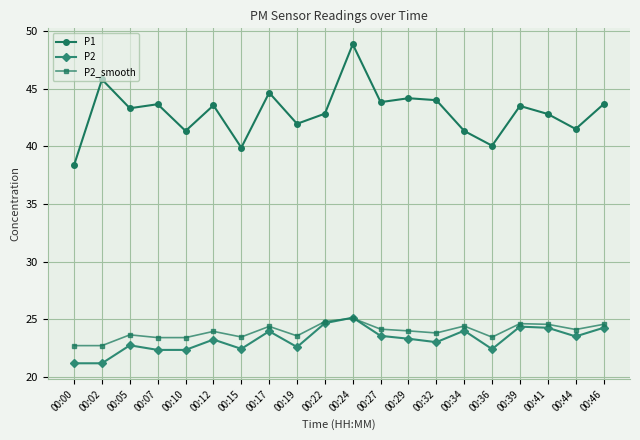

Which series changed the most between 00:00 and 00:29?

P1